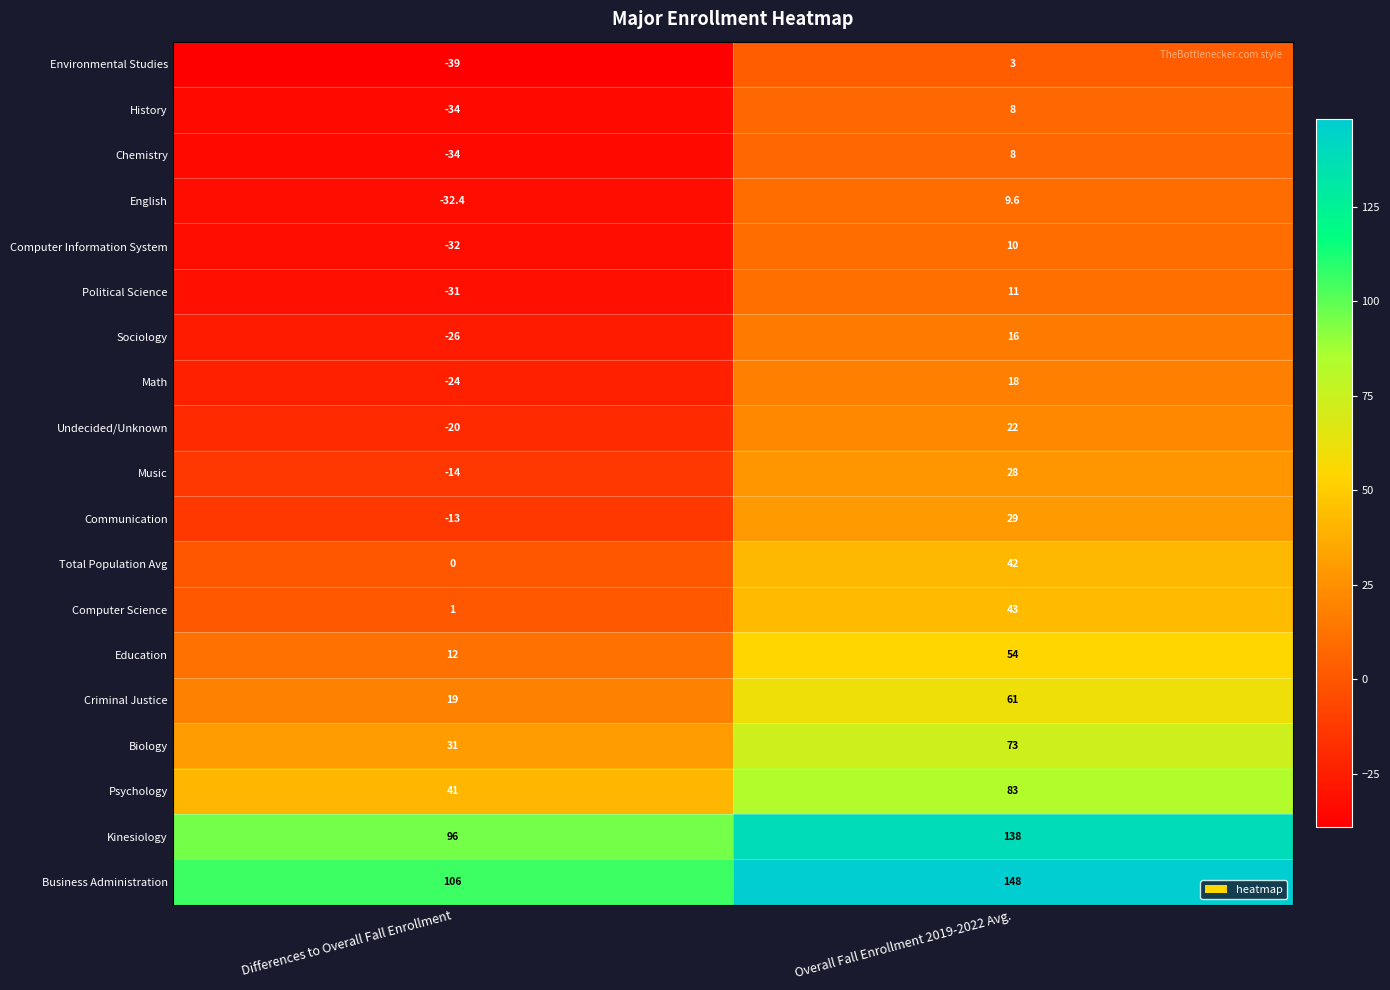

Which label corresponds to the smallest value in the chart?

Differences to Overall Fall Enrollment